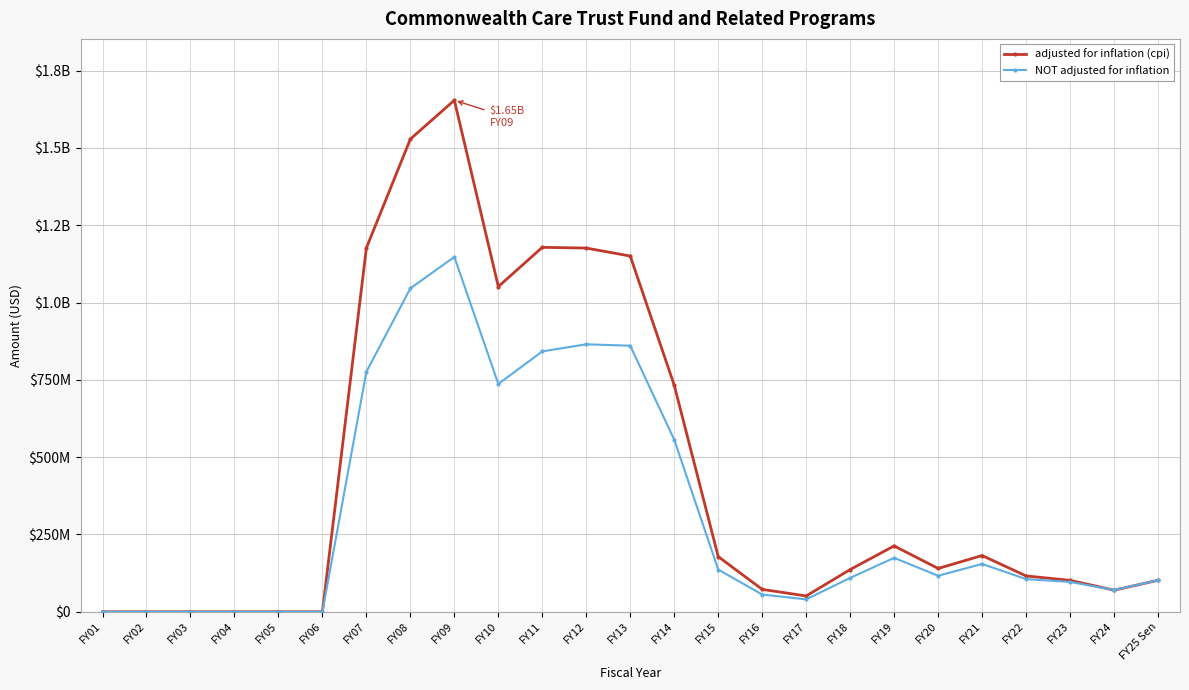

Rank the series by their maximum value, from highest to lowest.

adjusted for inflation (cpi), NOT adjusted for inflation